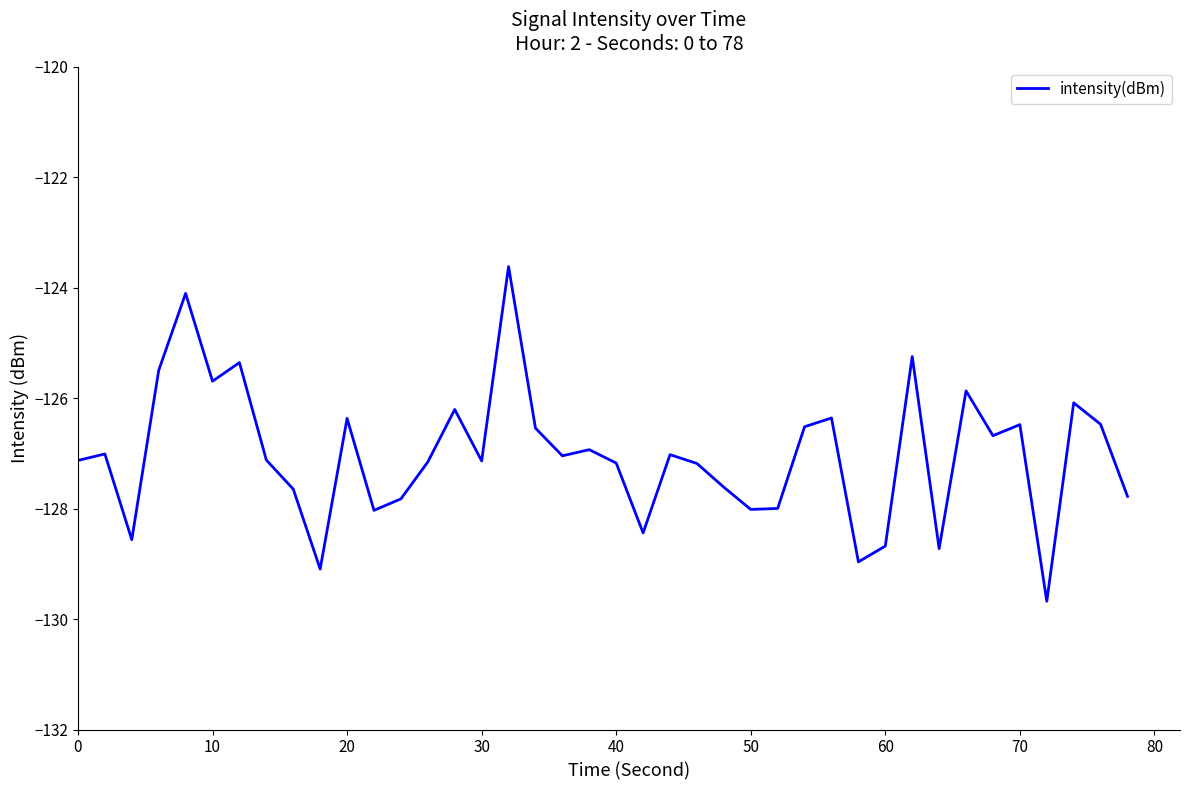

What is the greatest value displayed?

-123.6